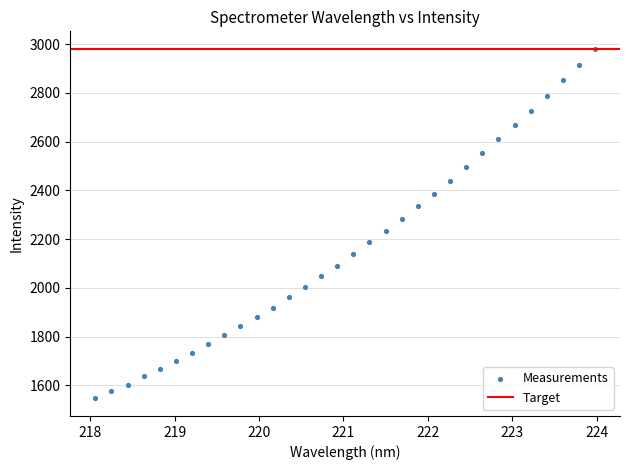

What is the range of Y values (max minus min)?

1435.2